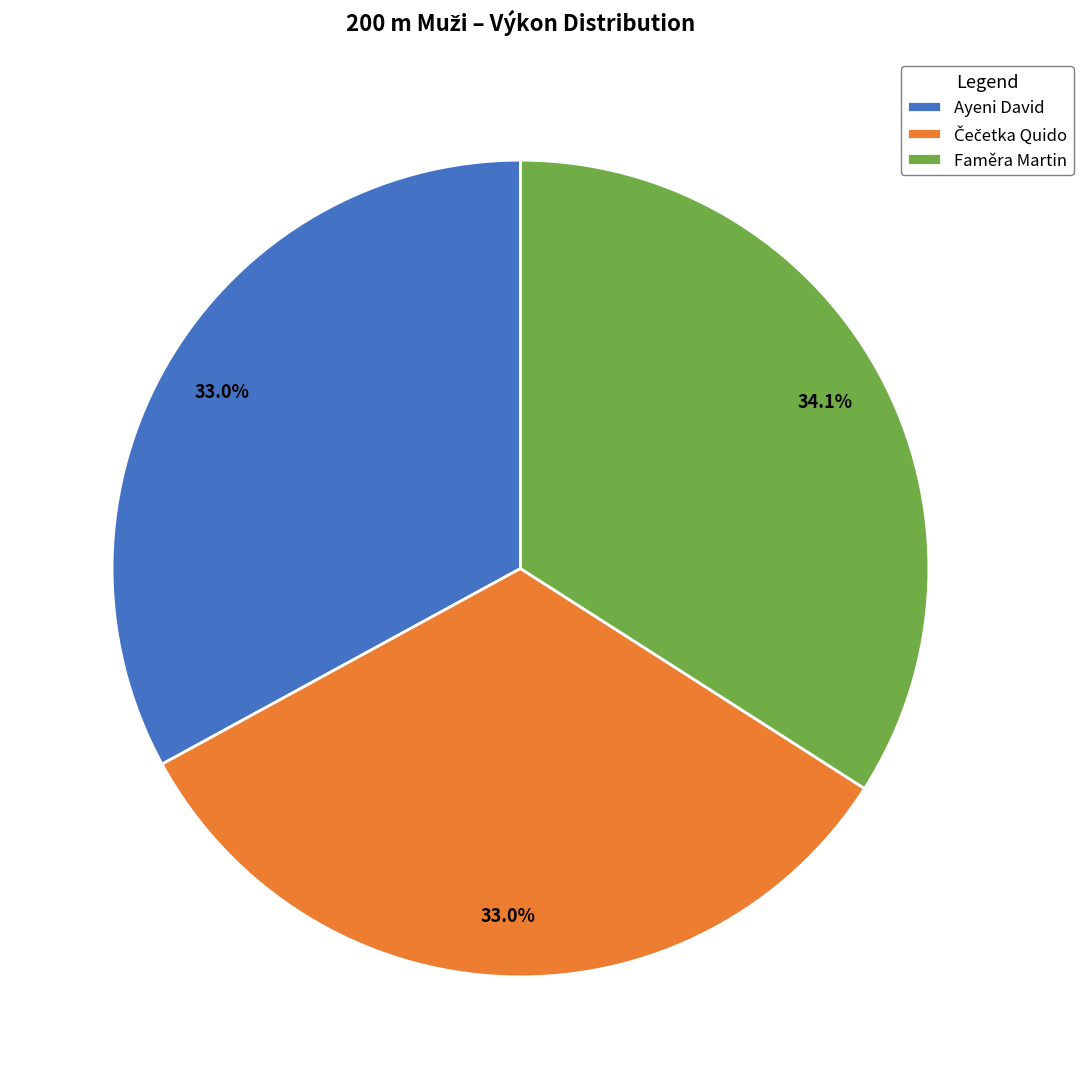

Which category has the biggest portion of the pie?

Faměra Martin